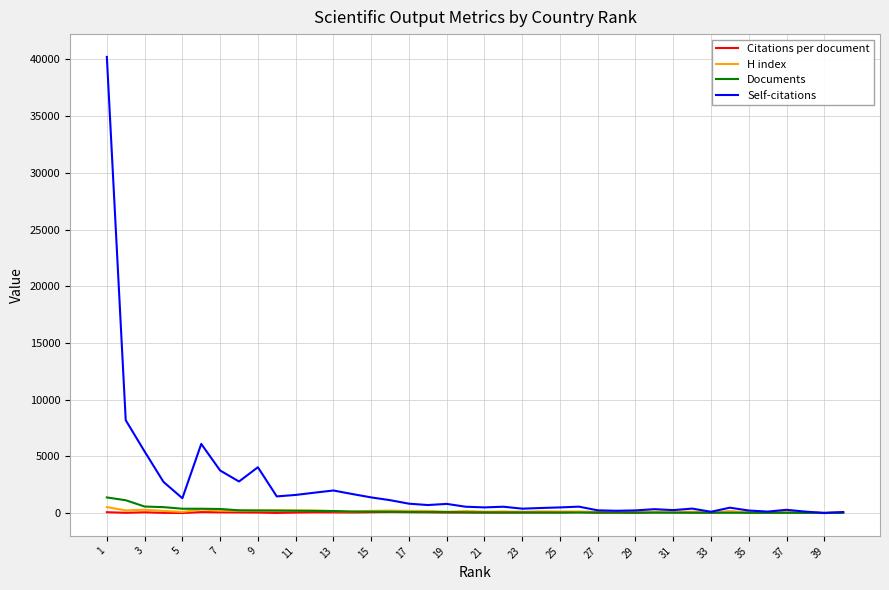

Which series has the largest total across all categories?

Self-citations